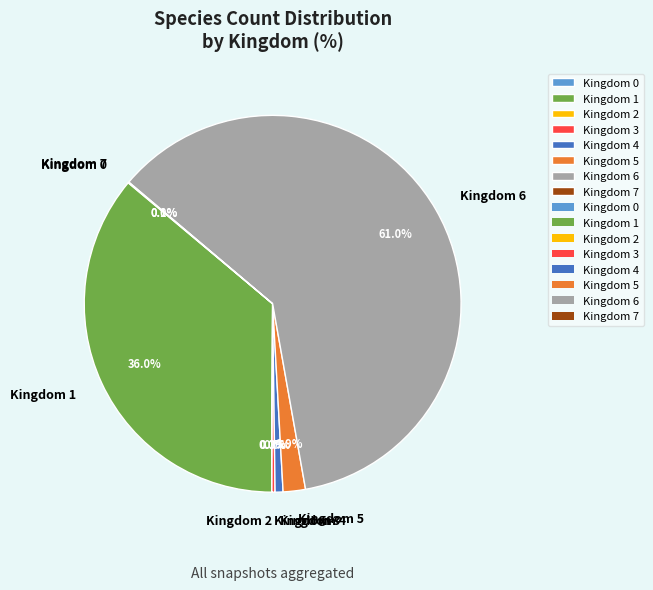

Between Kingdom 4 and Kingdom 6, which is larger?

Kingdom 6